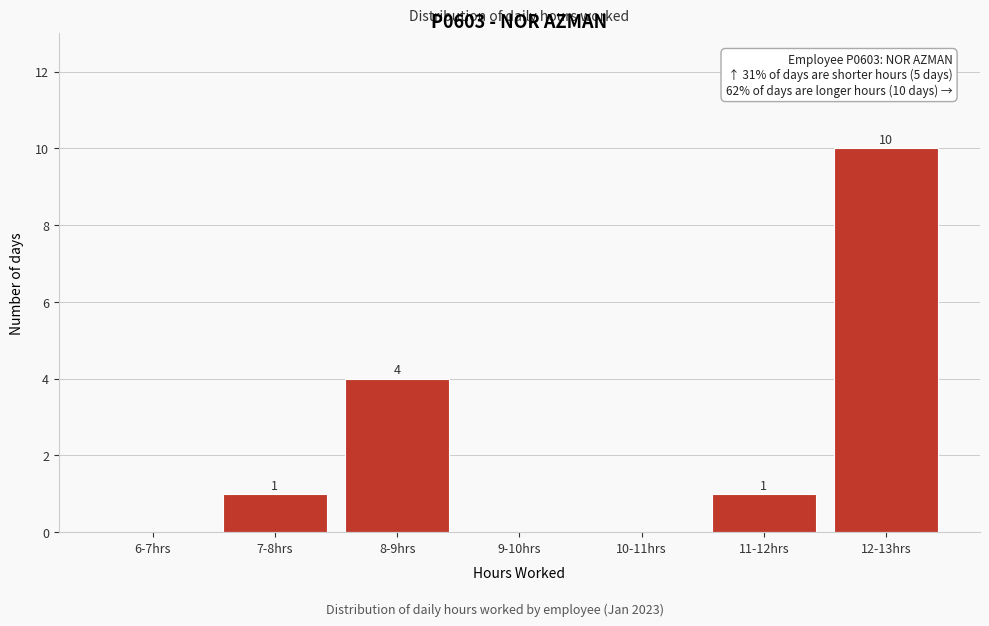

Reading left to right, list all the values displayed in this chart.

6-7hrs=0	7-8hrs=1	8-9hrs=4	9-10hrs=0	10-11hrs=0	11-12hrs=1	12-13hrs=10